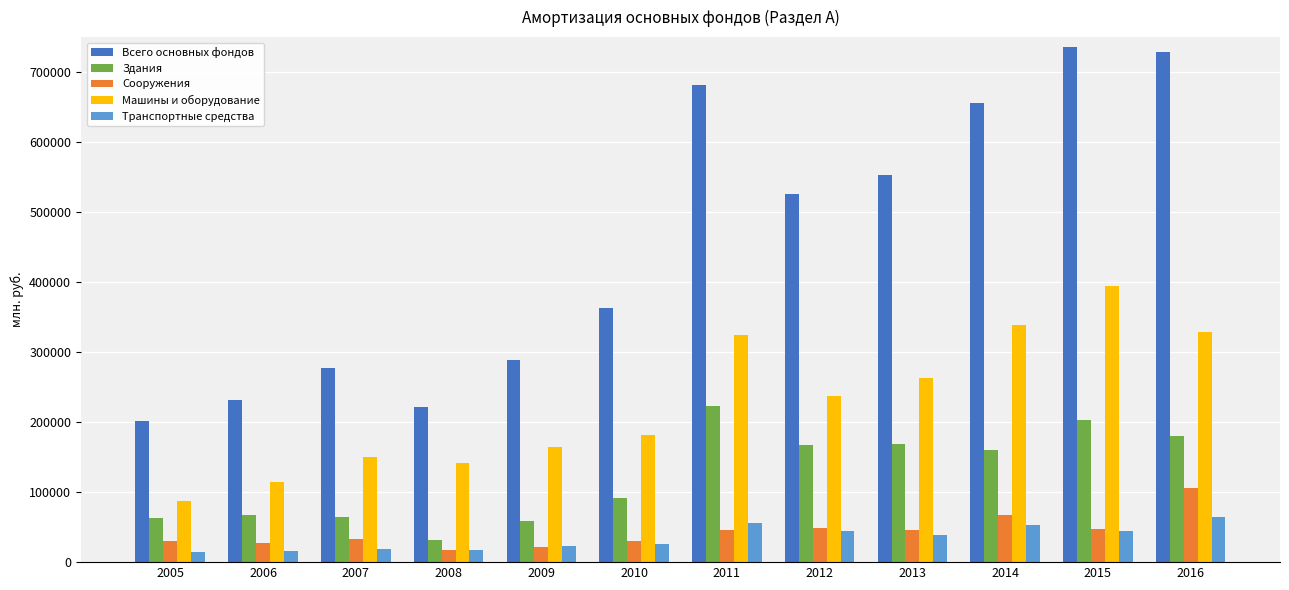

What is the sum of all Сооружения values?

518137